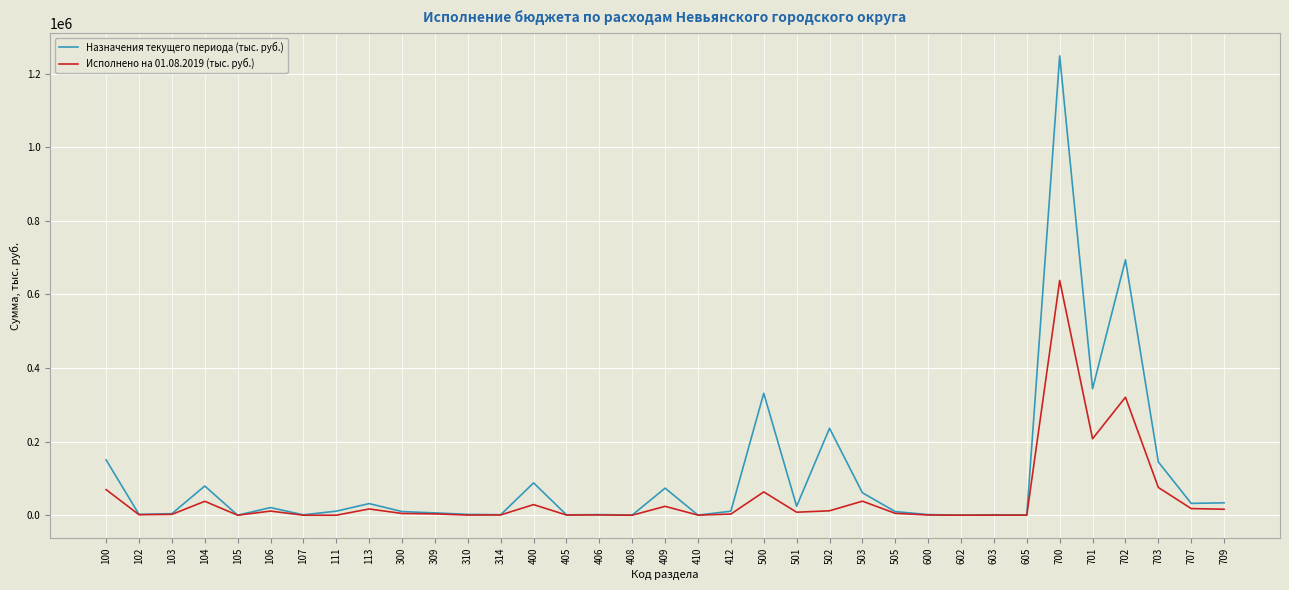

At which category is the sum across all series the highest?

700